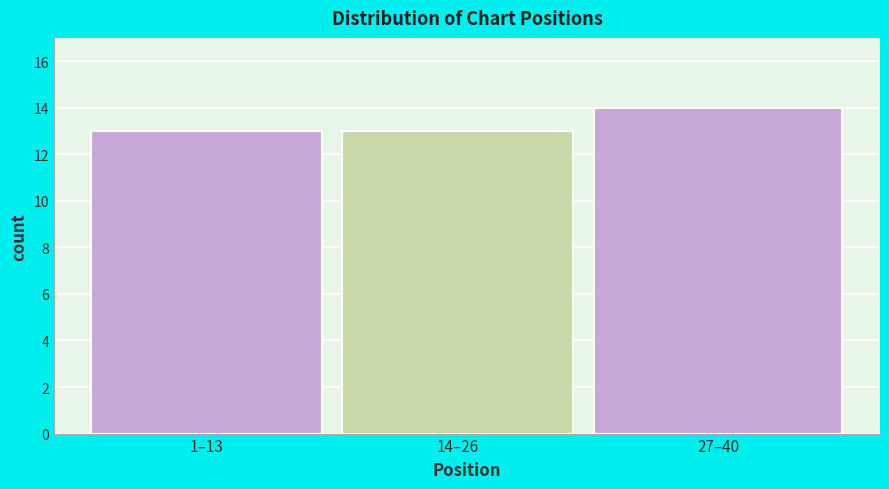

Reading left to right, transcribe all the data shown in this chart.

13	13	14